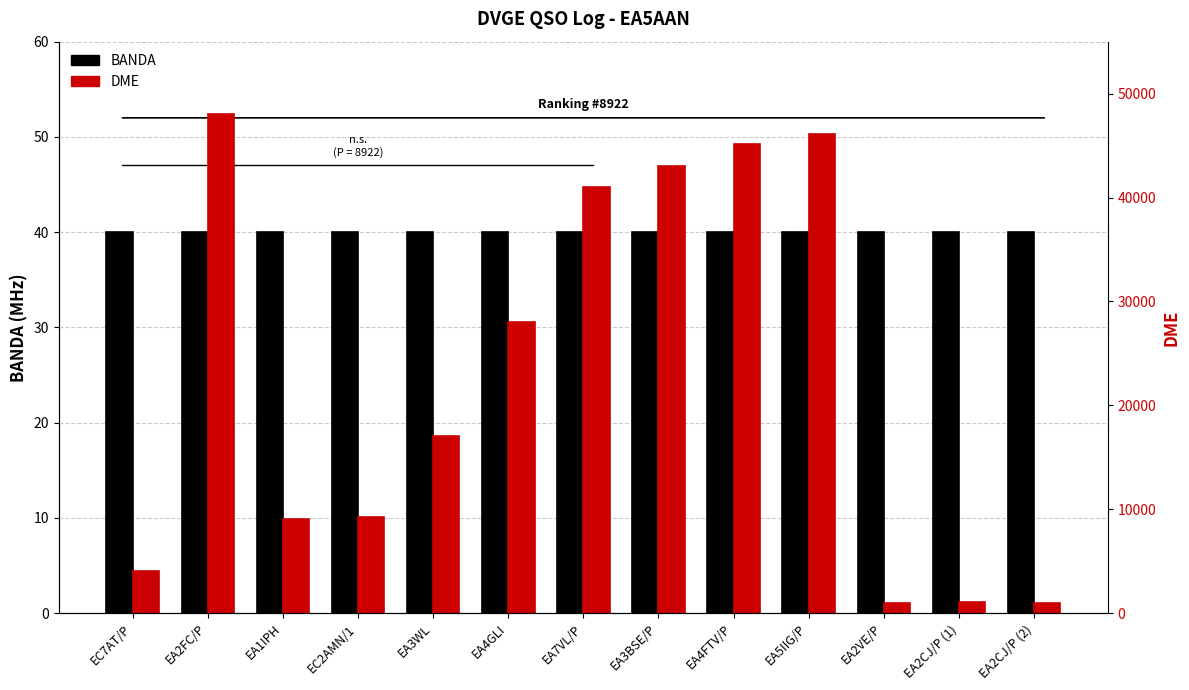

The value of DME at EA1IPH is 14602. True or false?

False